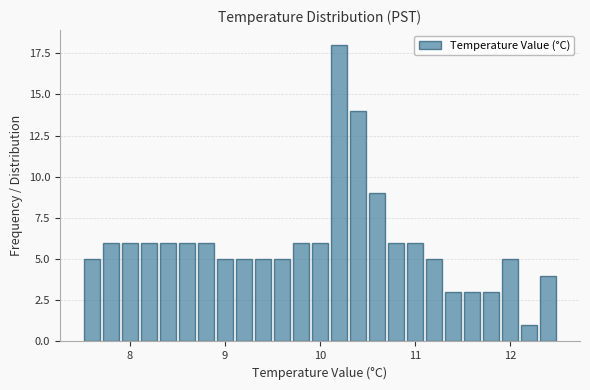

Read against the x-axis, roughly where is the centre of the tallest bar?

10.2